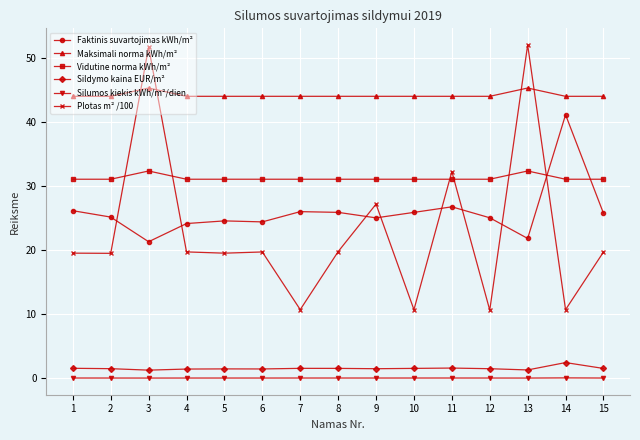

The Vidutine norma kWh/m² series shows 12.9 at 8. True or false?

False